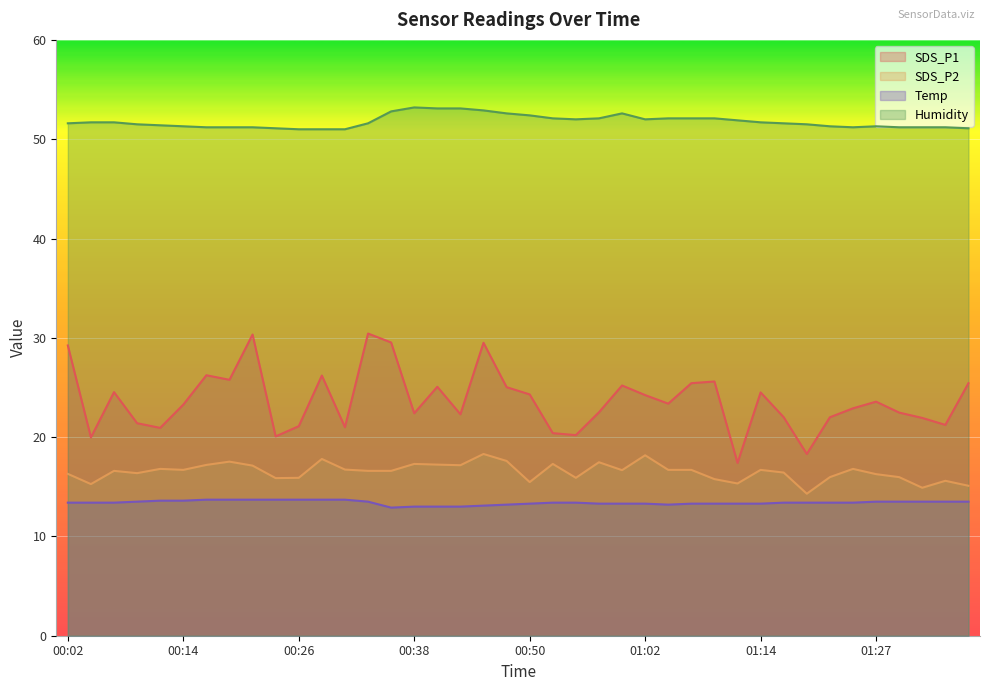

At how many categories does at least one series exceed 30?

40